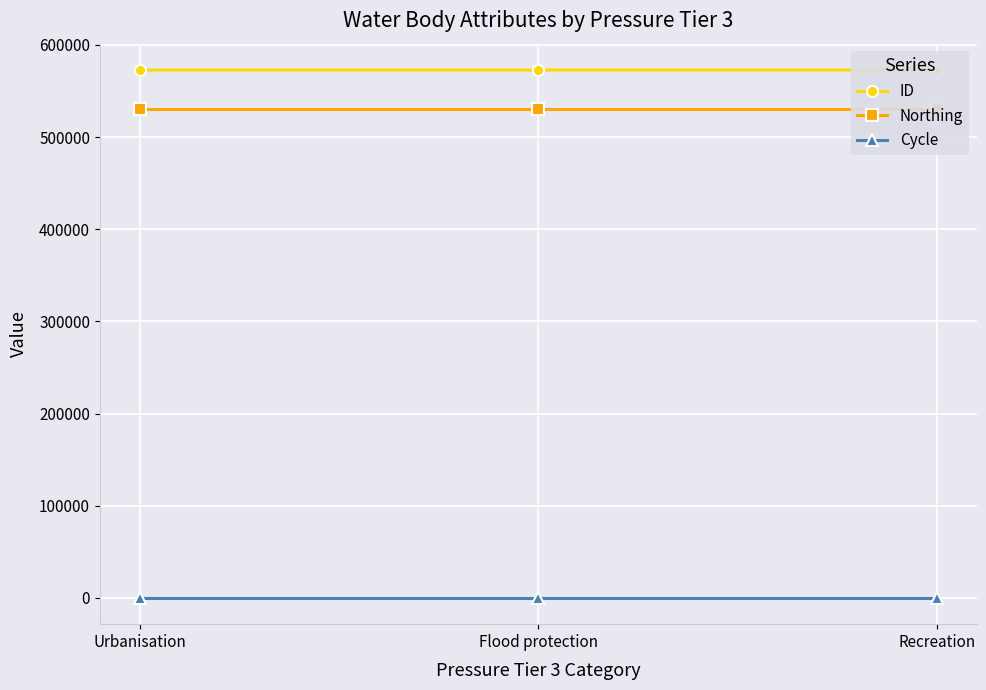

Which label corresponds to the largest value in the chart?

Urbanisation